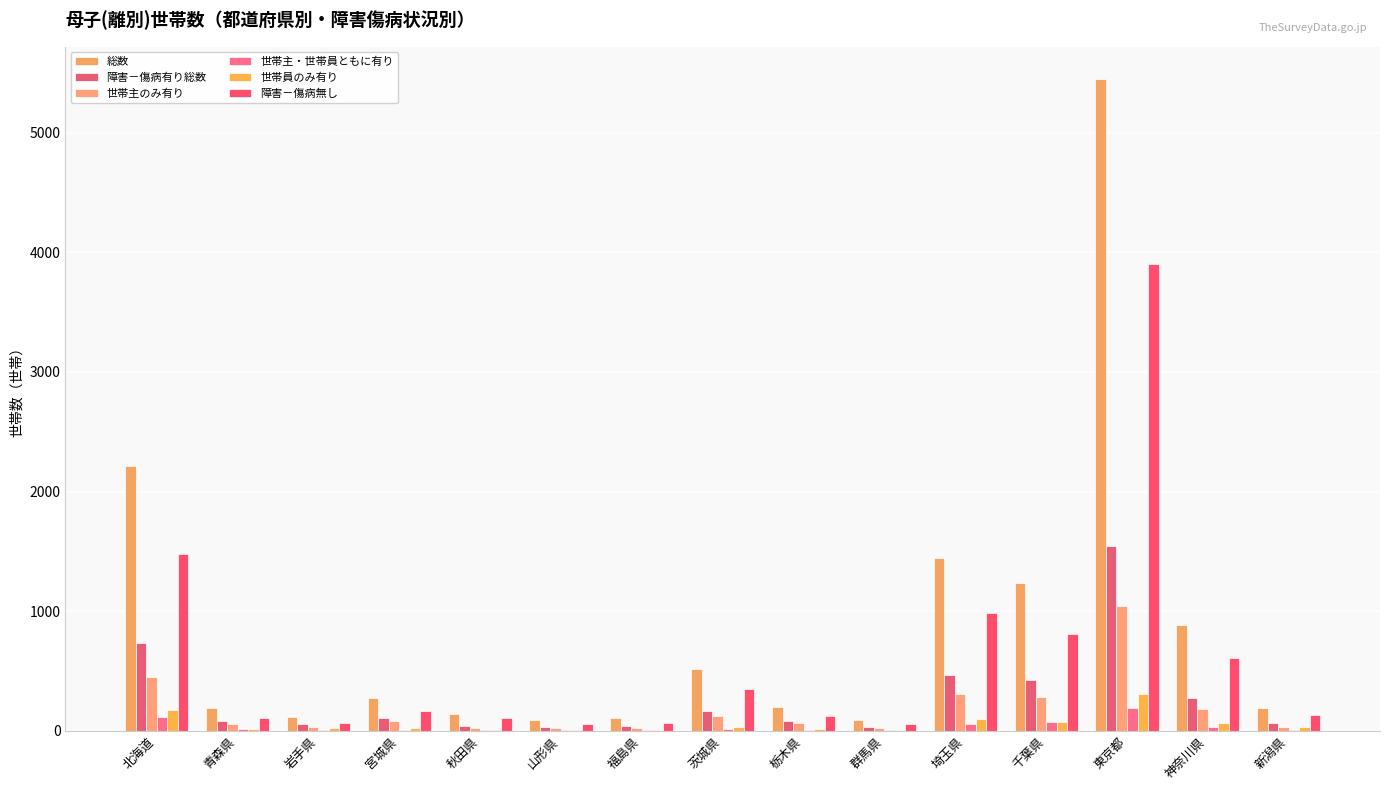

The 世帯主・世帯員ともに有り series shows 2 at 群馬県. True or false?

True